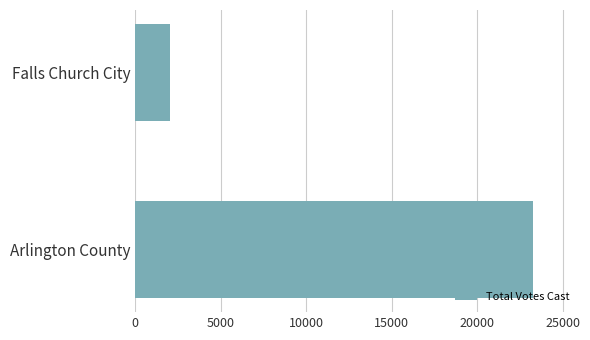

Rank the categories by value from highest to lowest.

Arlington County, Falls Church City